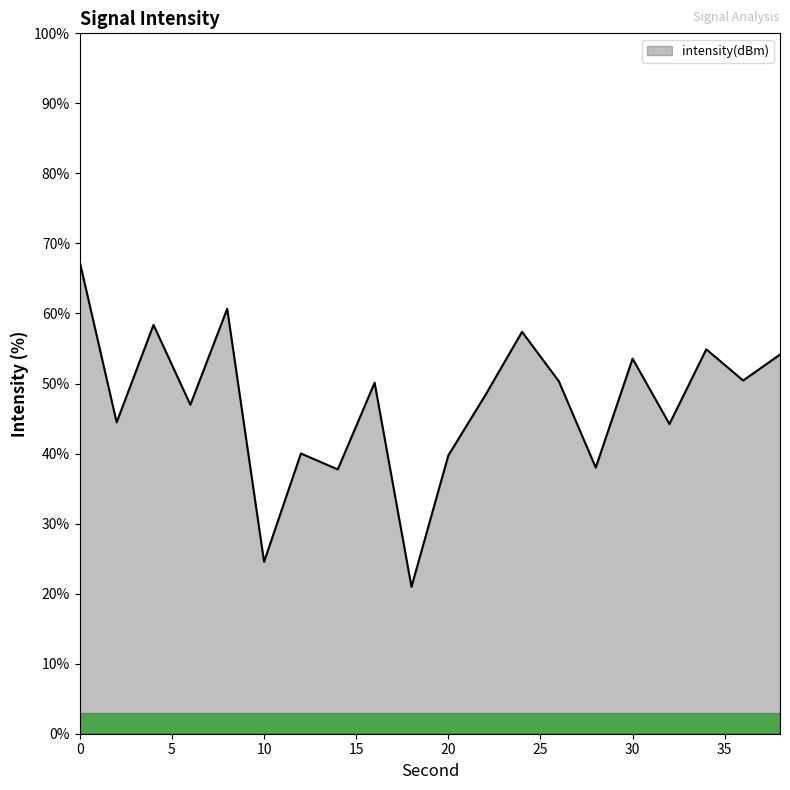

What is the difference between the maximum and minimum values?

46.4